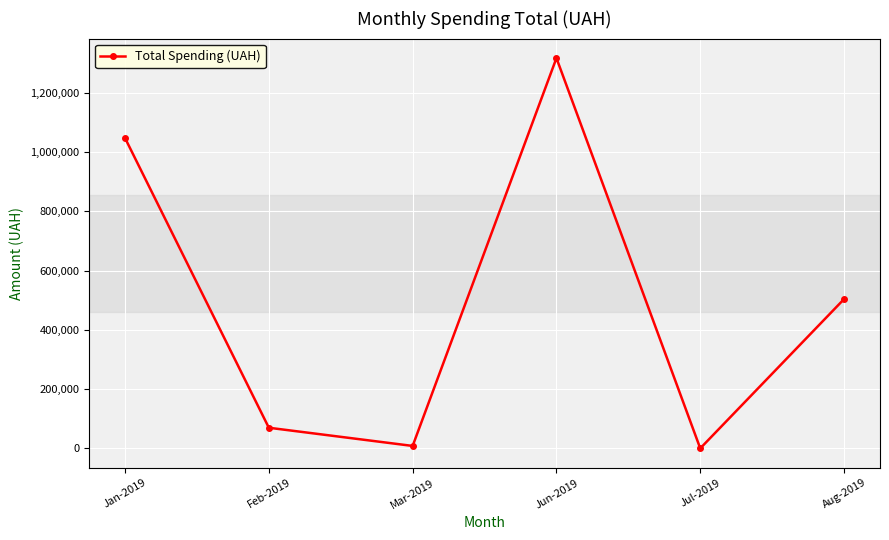

At which category does the data reach its first local peak?

Jun-2019